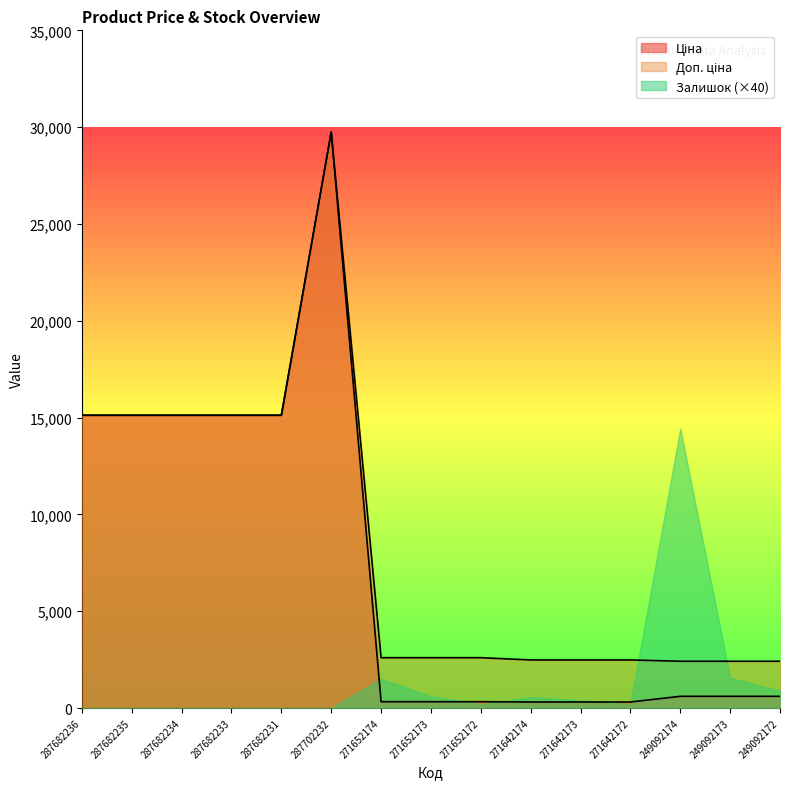

At which category does the chart reach its peak across all series?

287702232